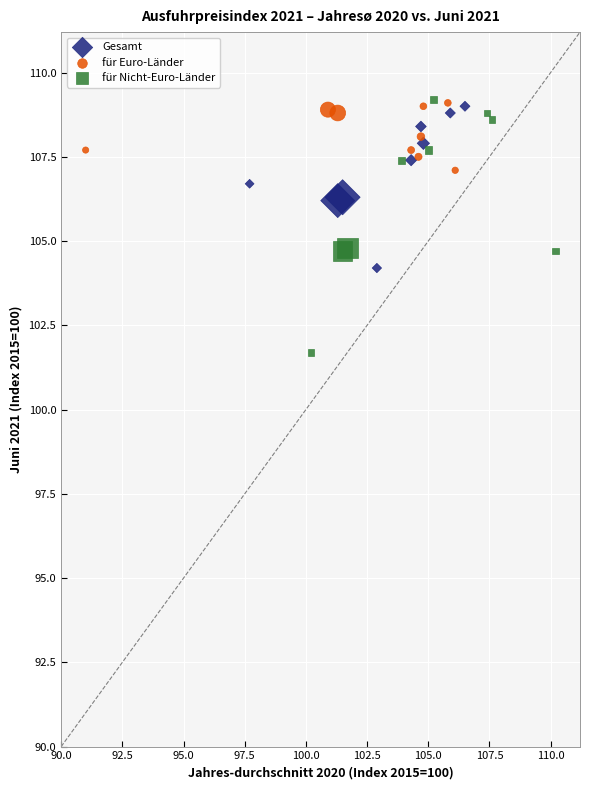

Which series contains the lowest Y value?

für Nicht-Euro-Länder